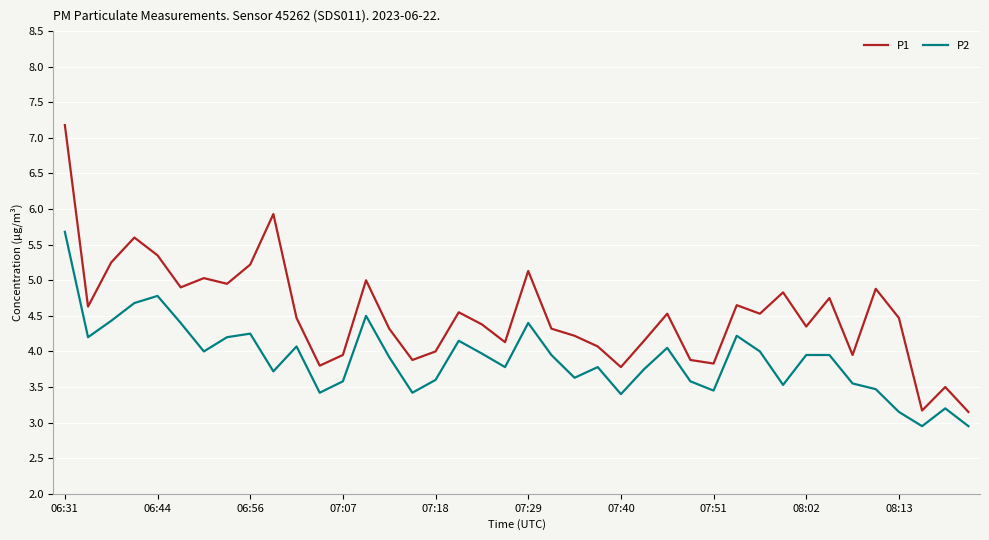

In P1, how many points are lower than both neighbors (excluding endpoints)?

12